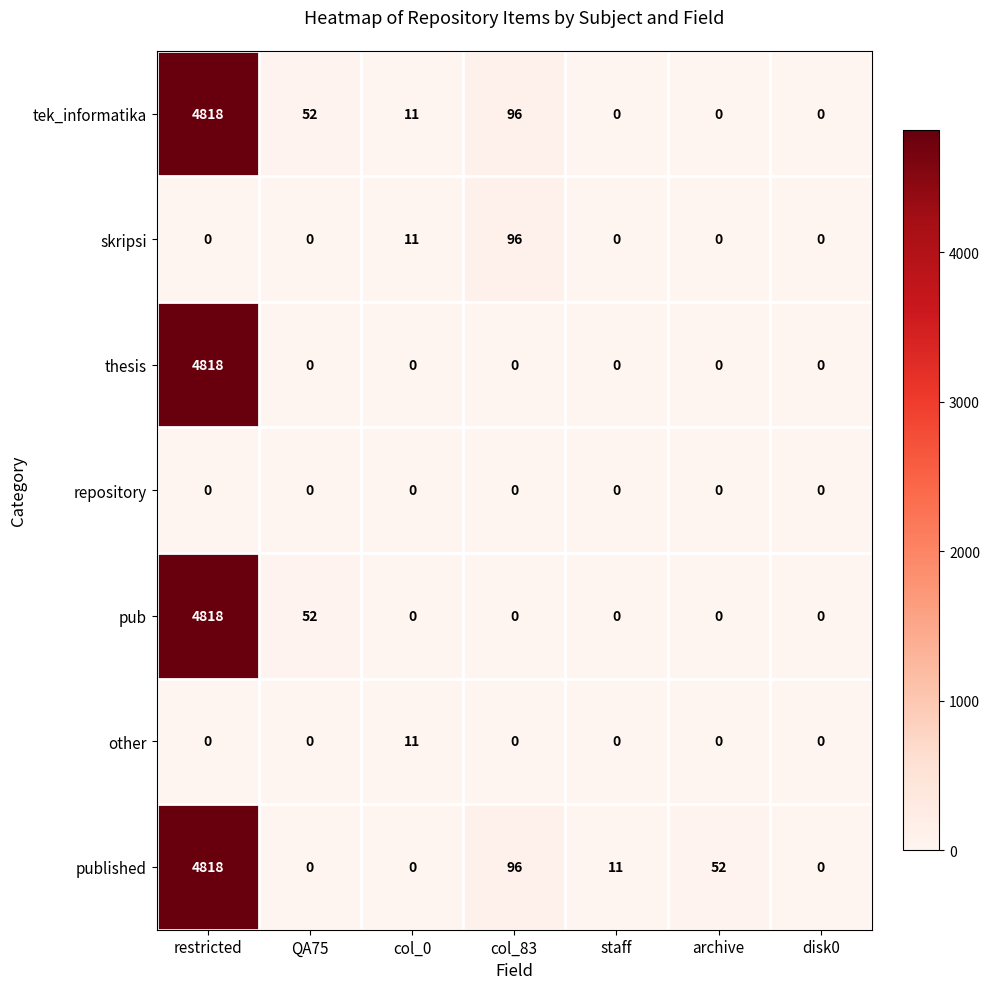

What is the difference between the highest and lowest values at staff?

11